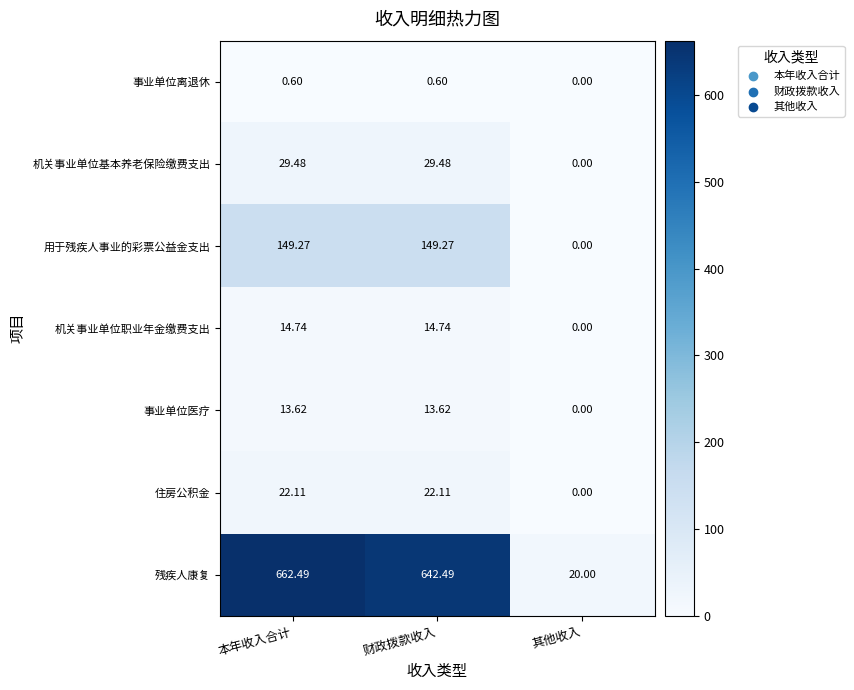

What is the total value across all series at 本年收入合计?

892.3